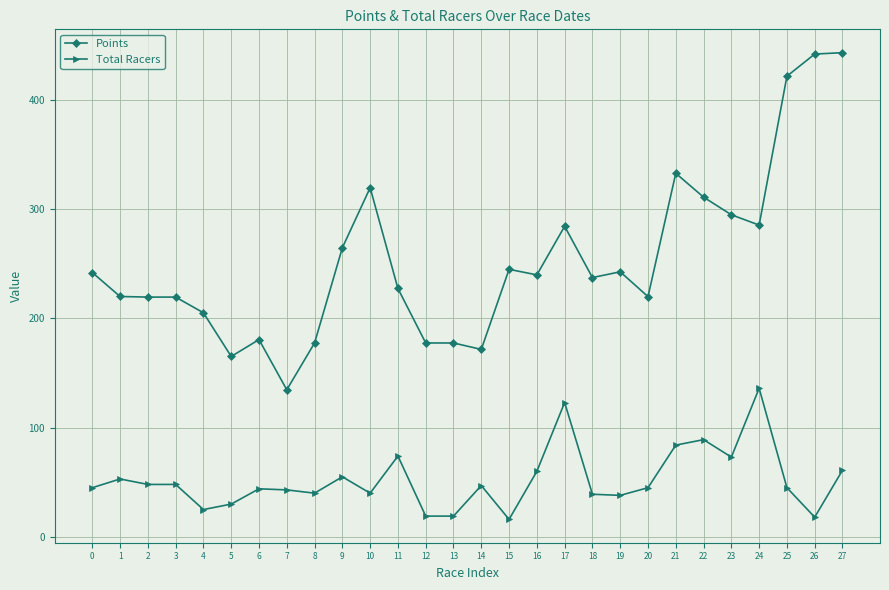

What is the average value of the Points series?

253.7